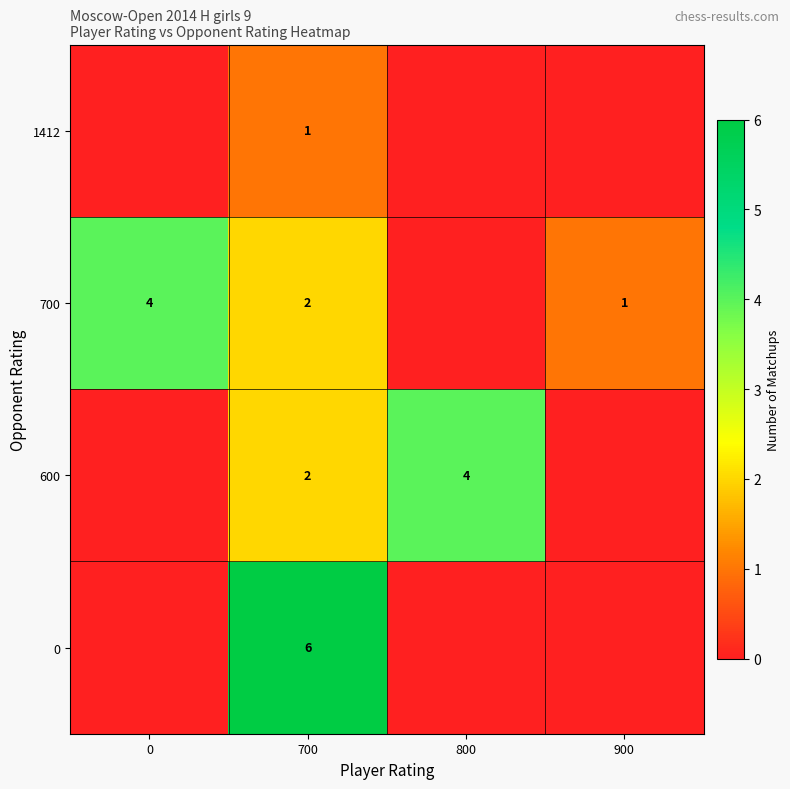

The value of 700 at 0 is 2. True or false?

False